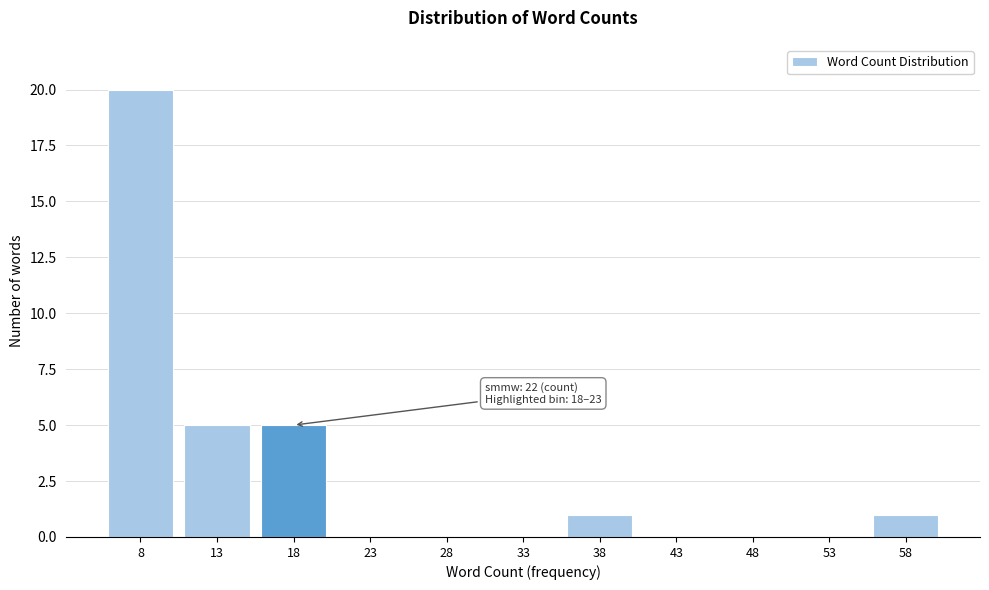

Reading left to right, transcribe all the data shown in this chart.

8=20	13=5	18=5	23=0	28=0	33=0	38=1	43=0	48=0	53=0	58=1